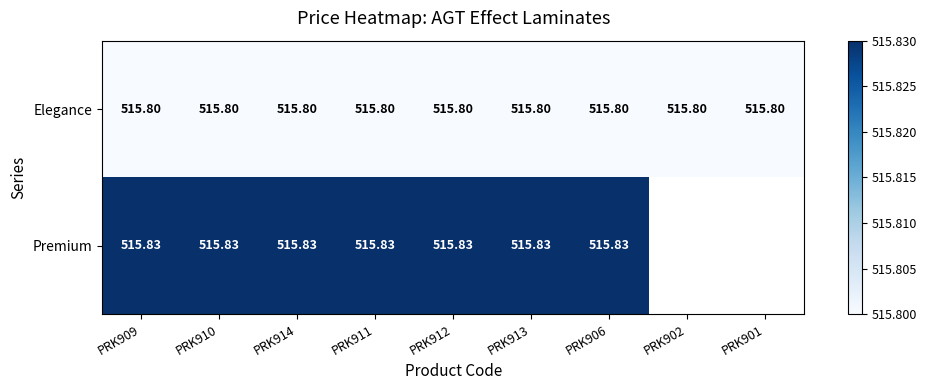

Is the value of Premium at PRK912 greater than the value of Elegance at PRK911?

Yes